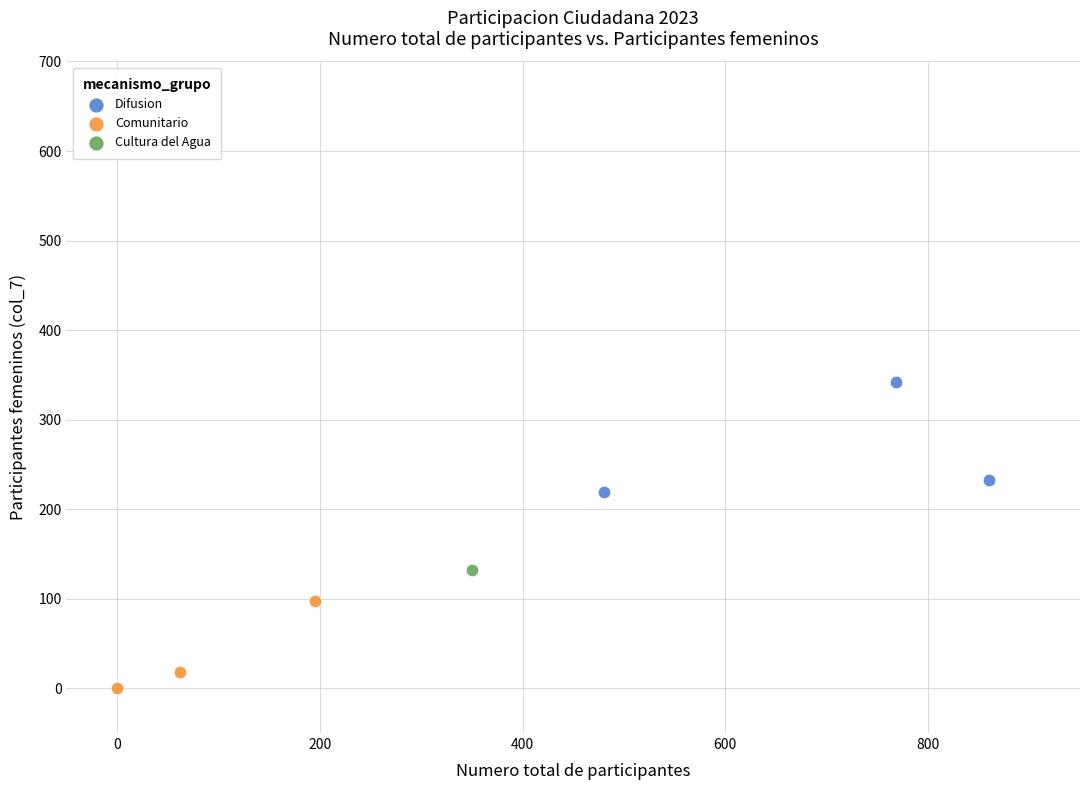

Which series contains the lowest Y value?

Comunitario